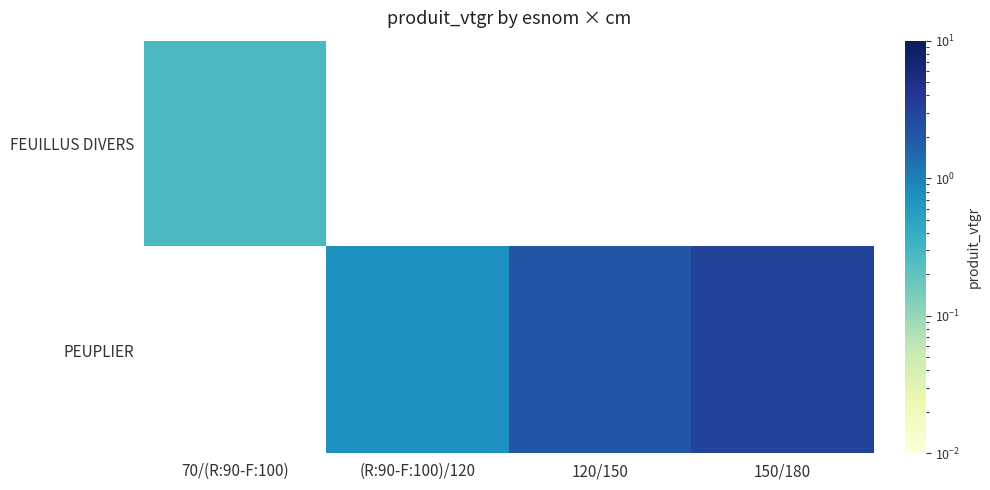

Between (R:90-F:100)/120 and 120/150, which series saw the biggest shift?

PEUPLIER